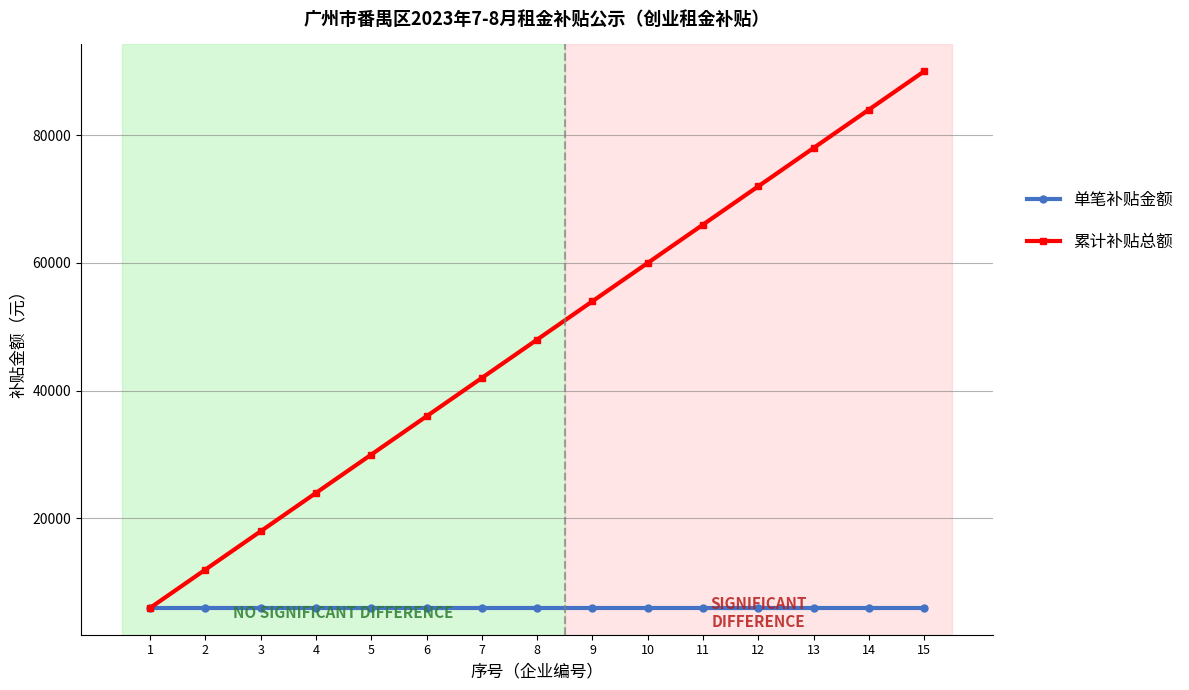

Rank the series at 14 from lowest to highest value.

单笔补贴金额, 累计补贴总额